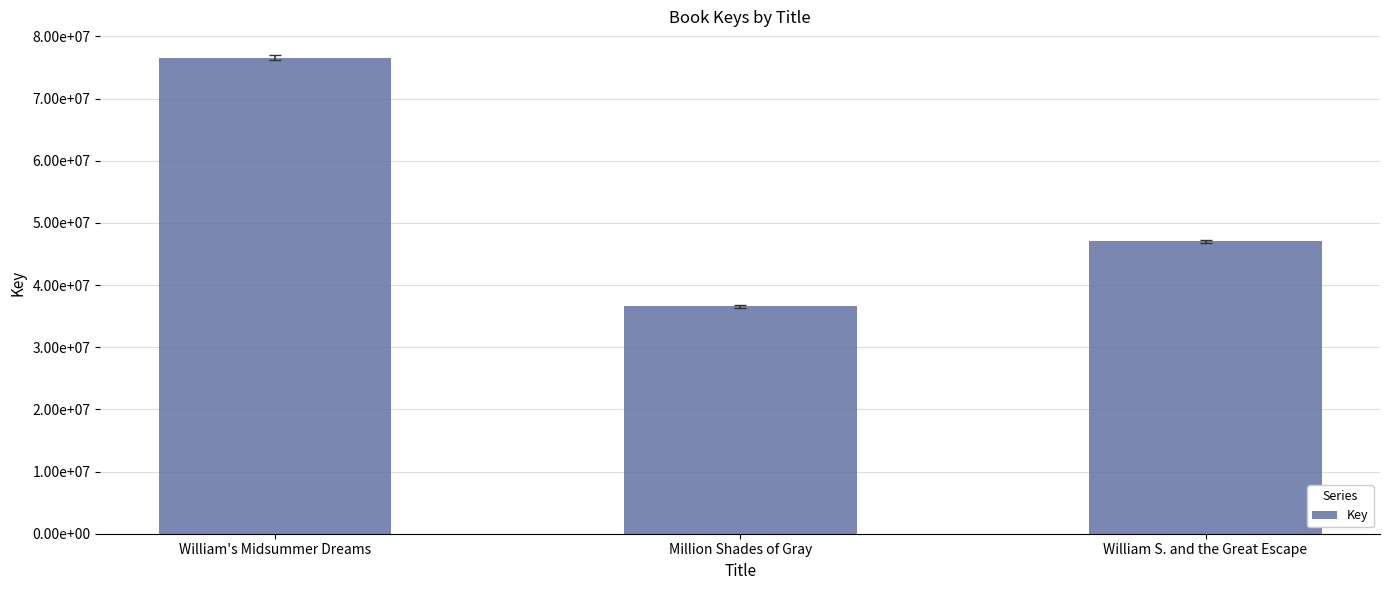

Count the values in the range 36552809 to 76582417.

3